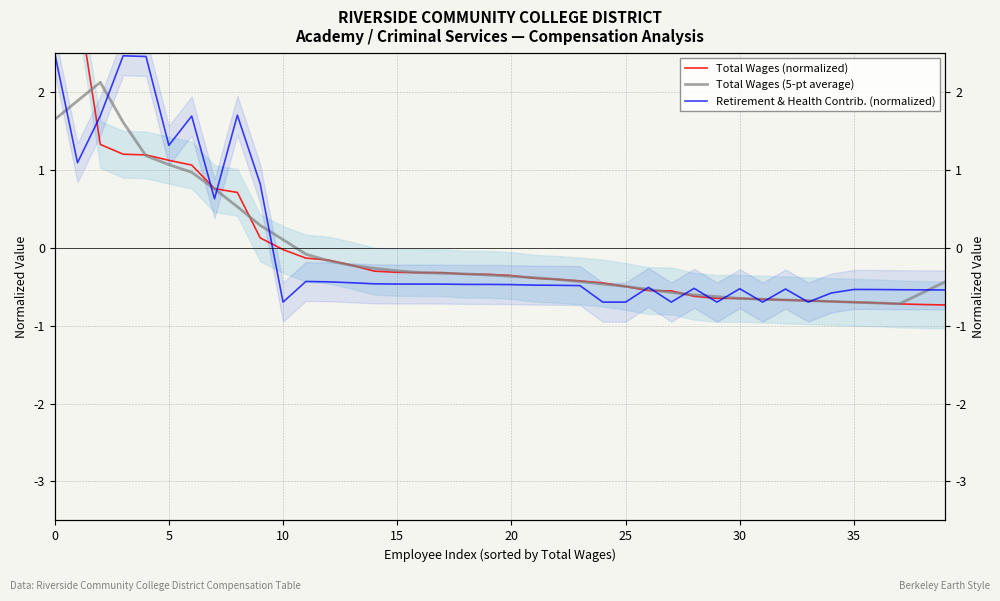

The Total Wages (5-pt average) series shows -0.6 at 29. True or false?

True